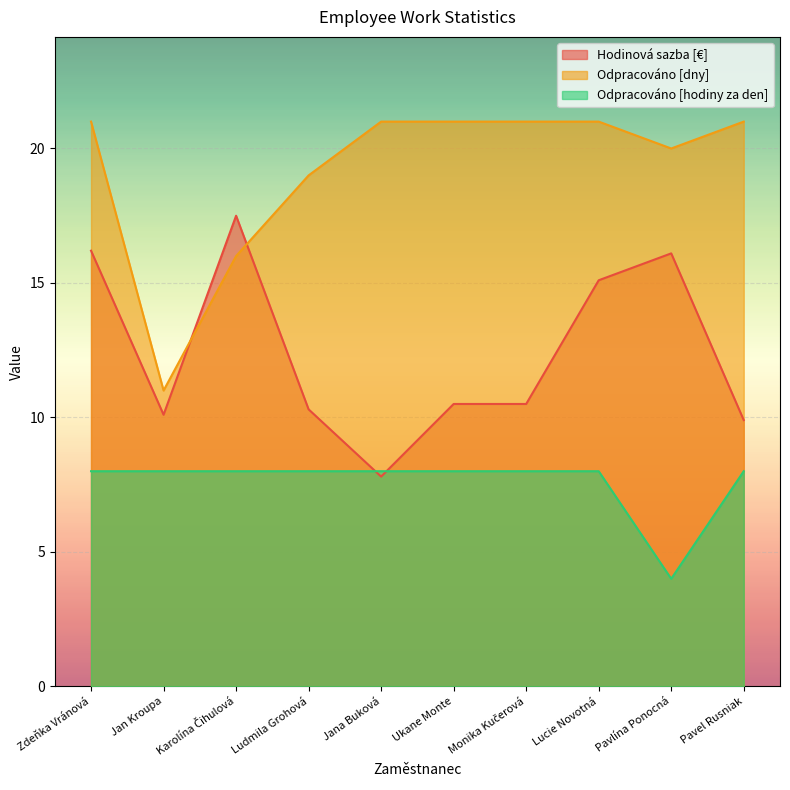

How many Odpracováno [hodiny za den] values are between 8 and 9?

9